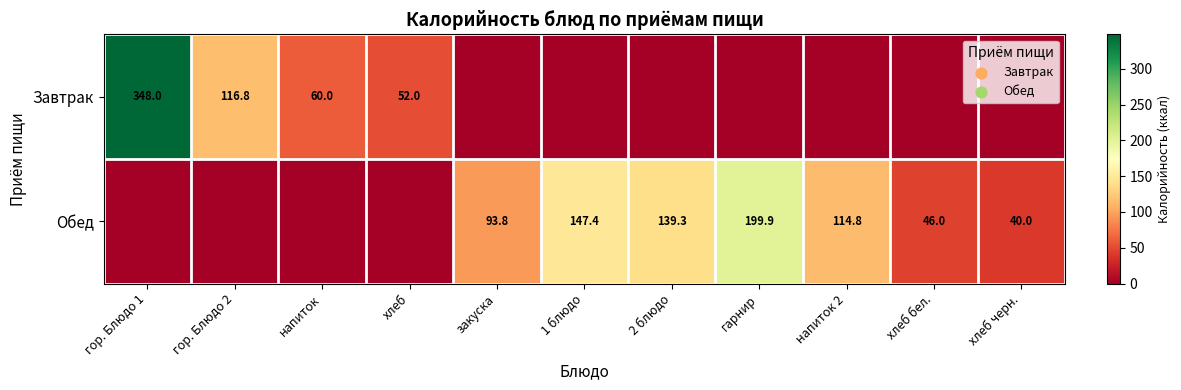

What is the difference between the Обед values at закуска and 1 блюдо?

53.6